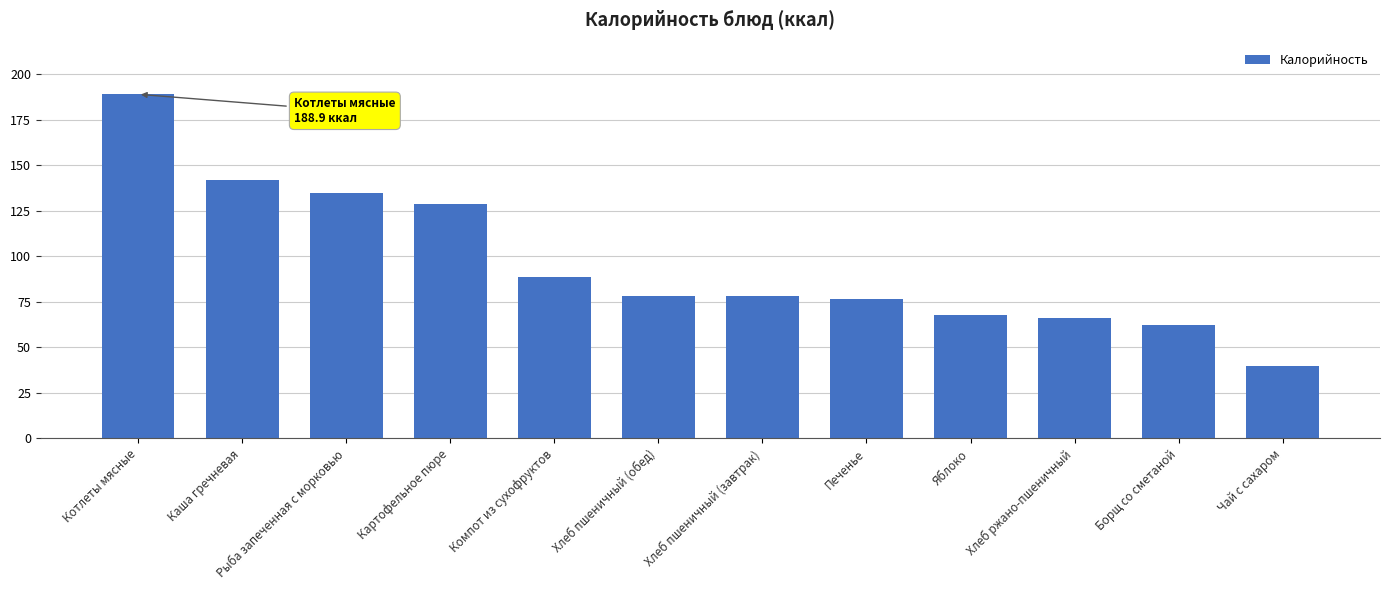

Does the chart contain stacked bars?

No